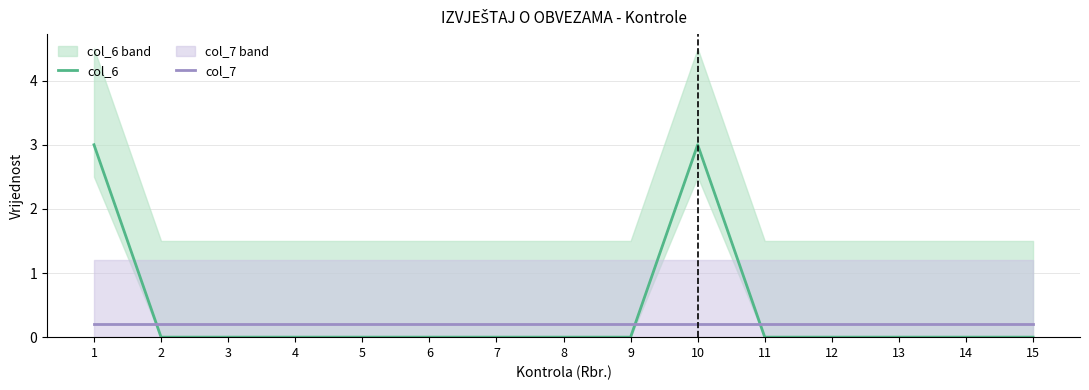

How many times do col_6 and col_7 cross each other?

3